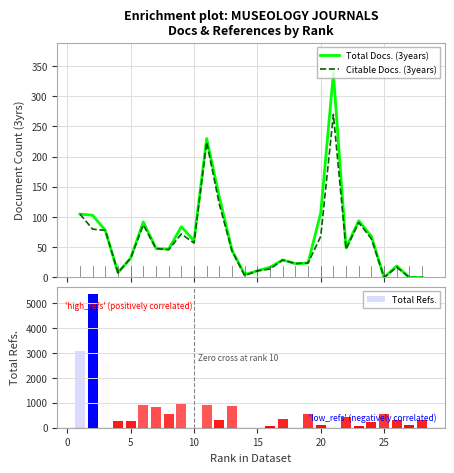

What is the sum of all Total Refs. values?

20089